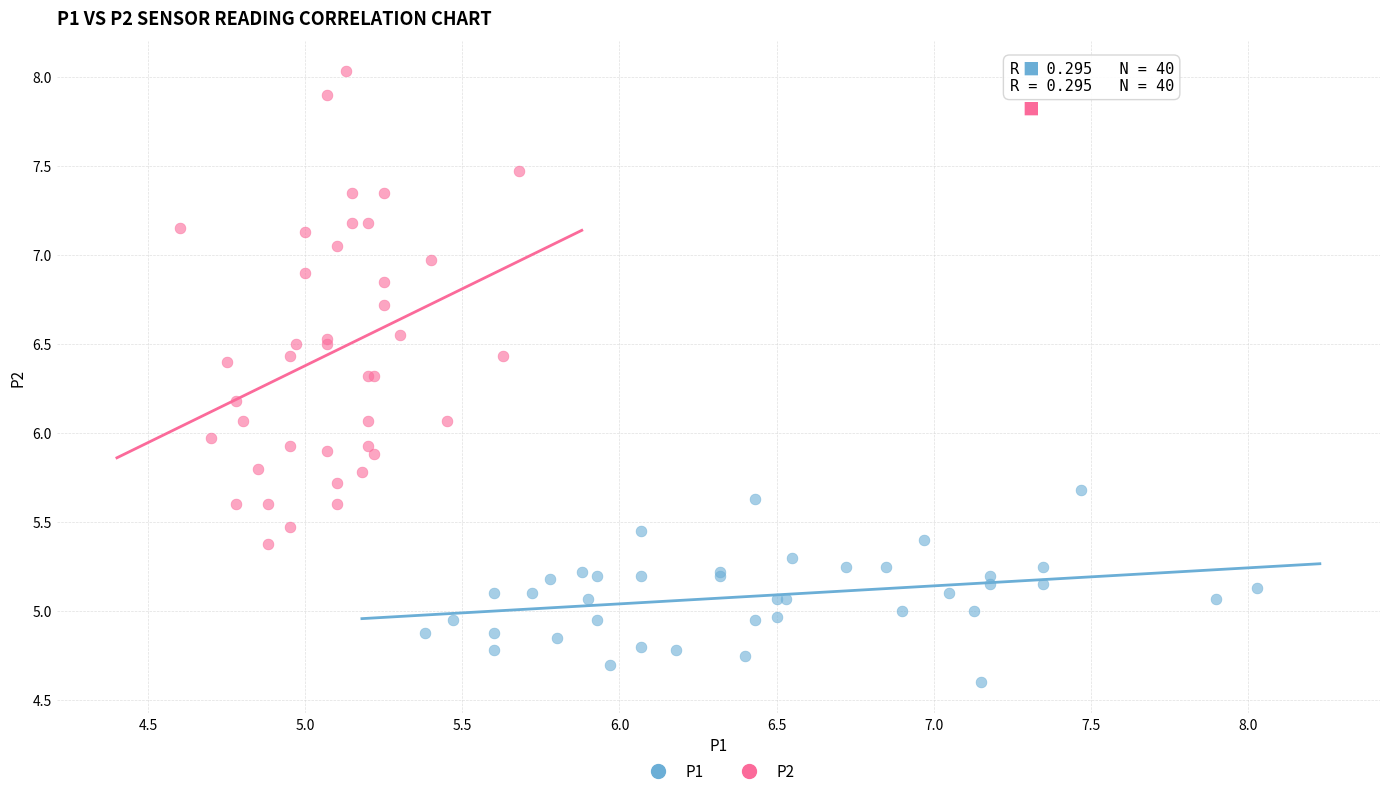

Which series reaches the minimum Y coordinate?

P1